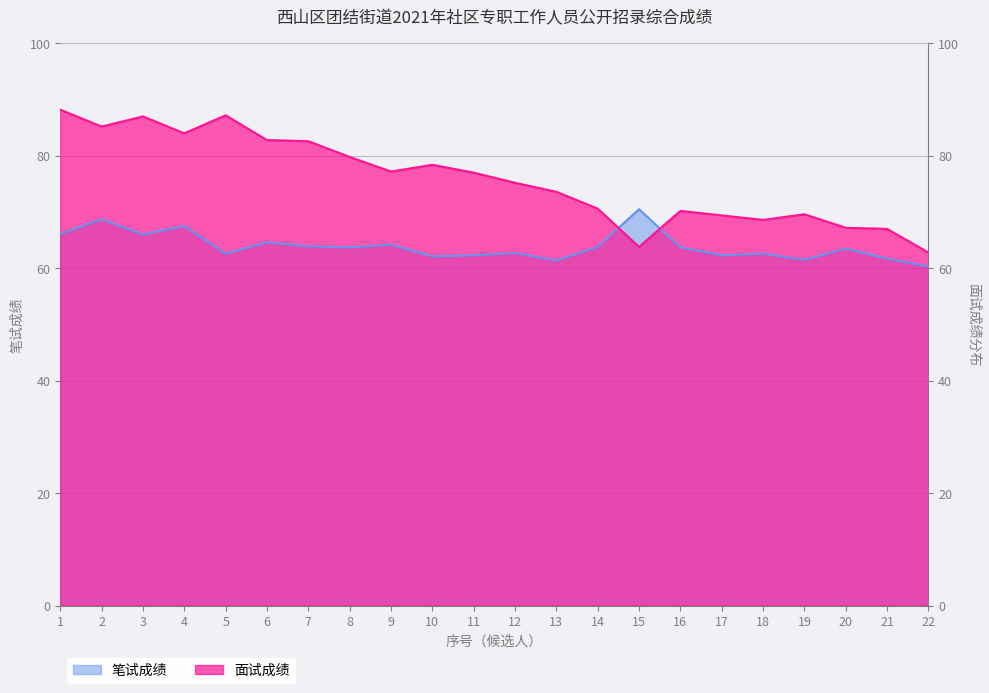

Rank the series by their maximum value, from highest to lowest.

面试成绩, 笔试成绩